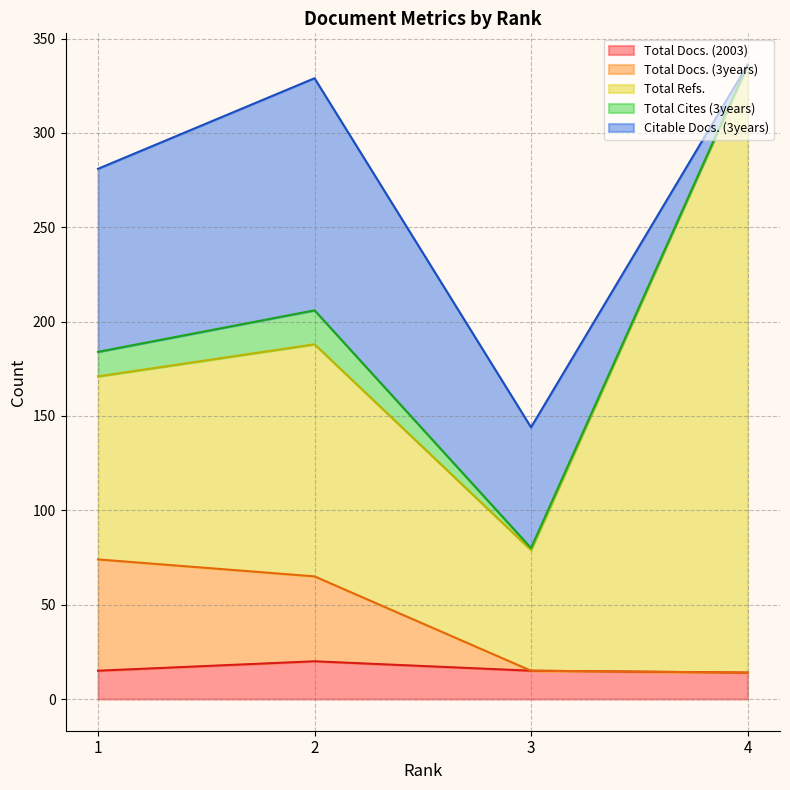

How many interior local peaks does the Total Docs. (2003) series have?

1